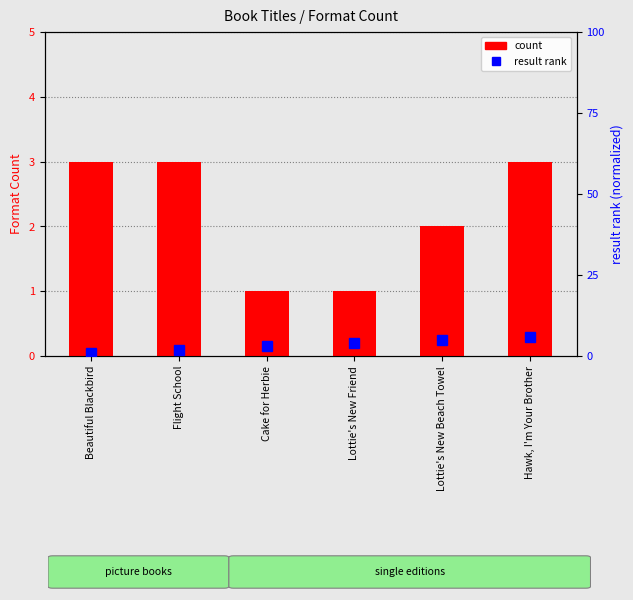

How many values in the count series are below 3?

3